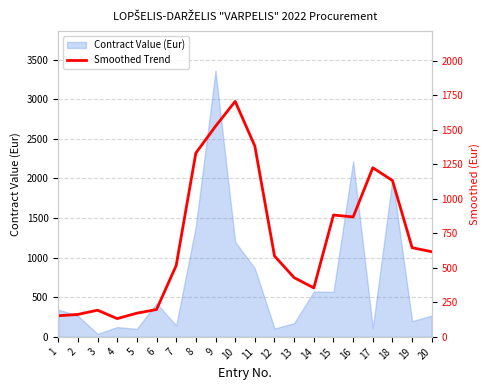

Is it true that the value at 5 is 47.1?

False